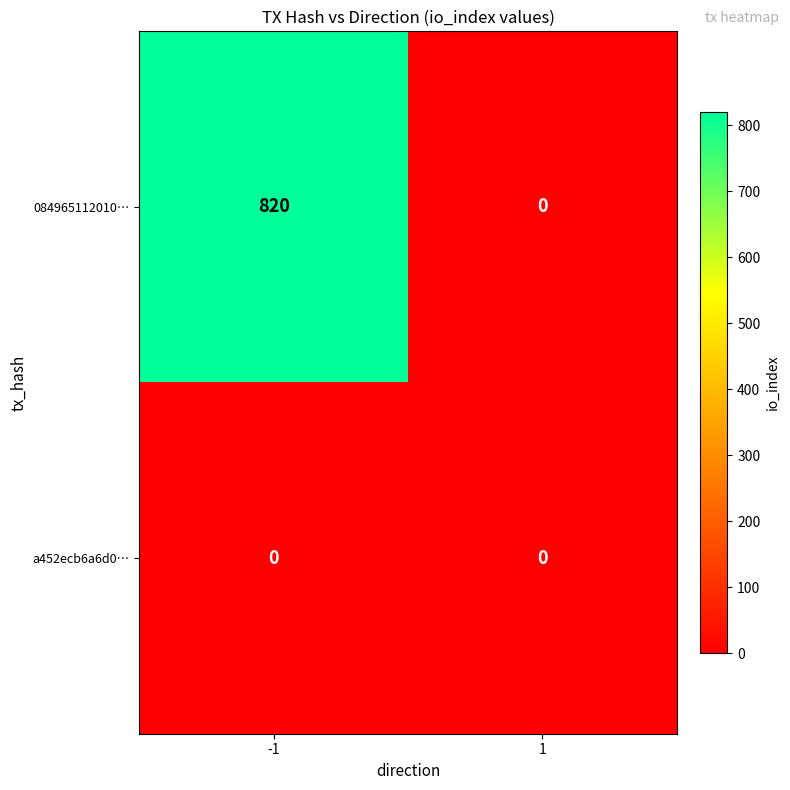

Rank the series by their maximum value, from highest to lowest.

084965112010…, a452ecb6a6d0…